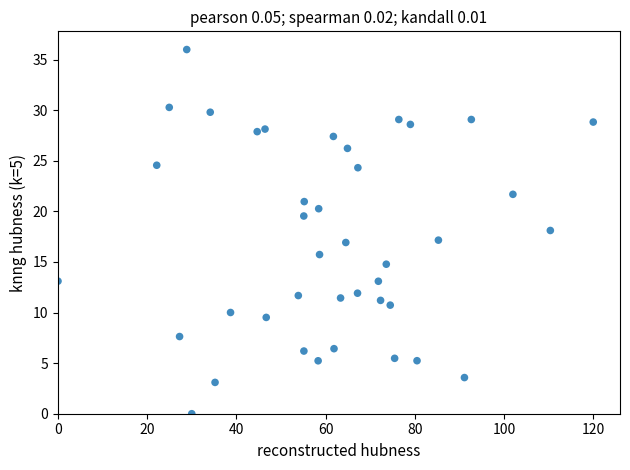

What is the range of X values (max minus min)?

120.0